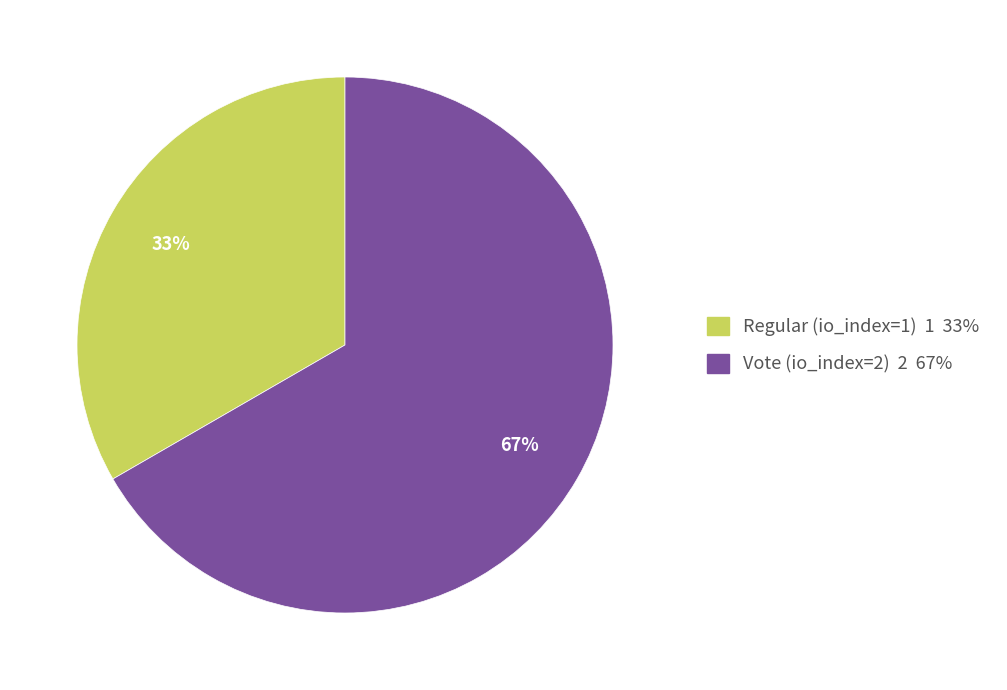

Does any single category account for the majority?

Yes